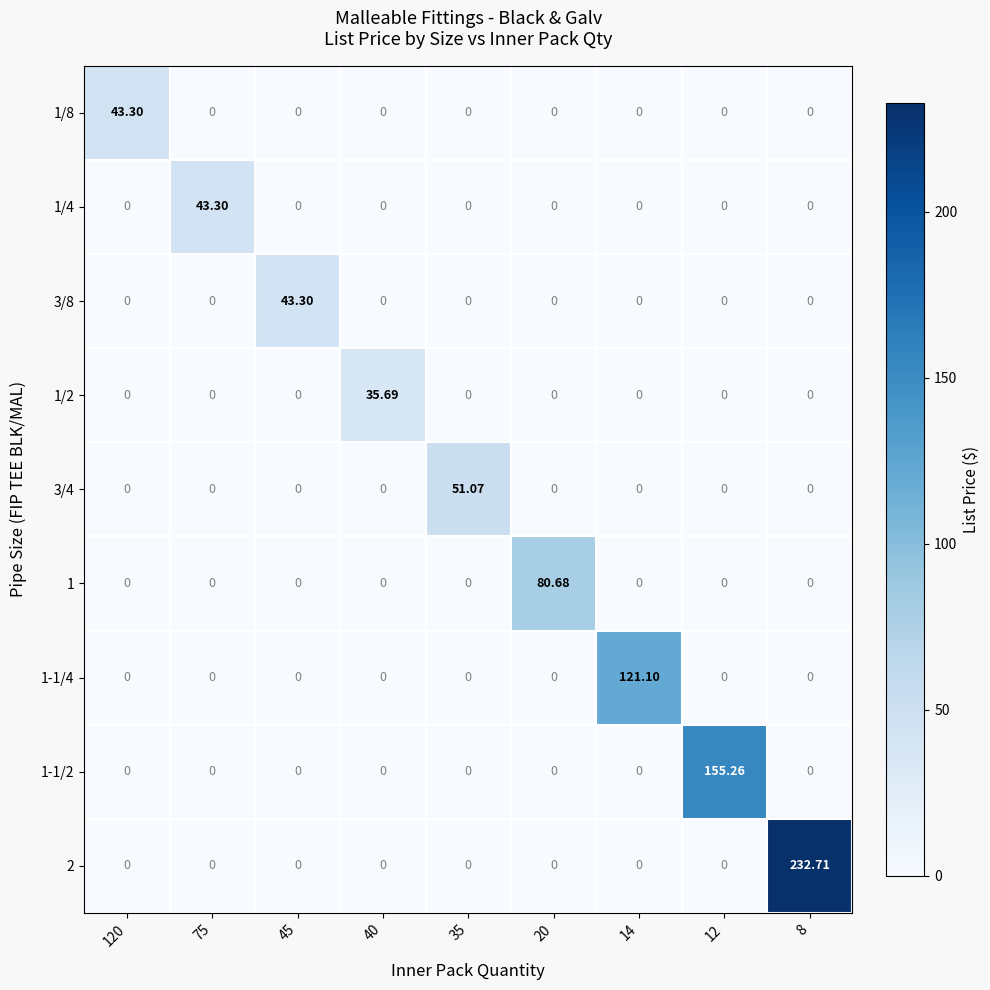

What is the total value across all series at 35?

51.1